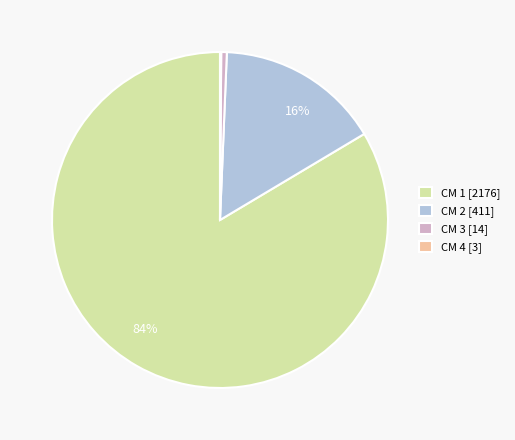

To the nearest percent, what is the difference between the largest and smallest slice percentages?

83%